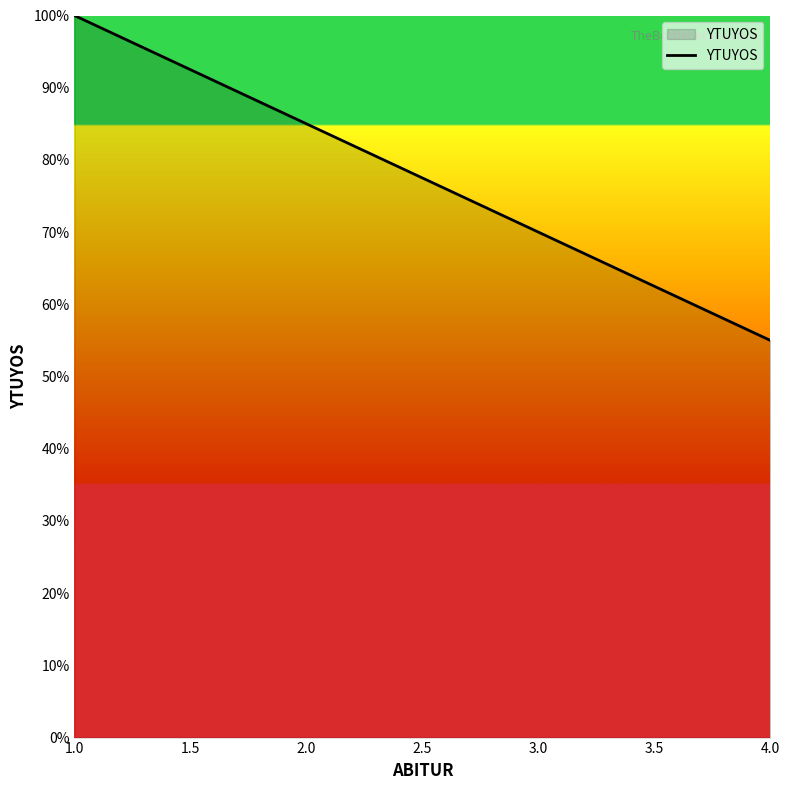

True or false: there are more than 2 points higher than both neighbors.

False